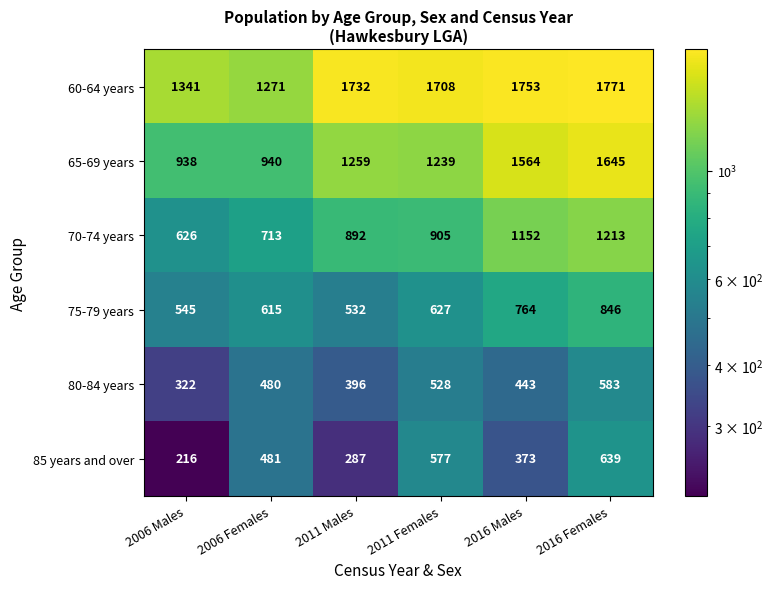

What is the difference between the 60-64 years values at 2011 Females and 2016 Females?

63